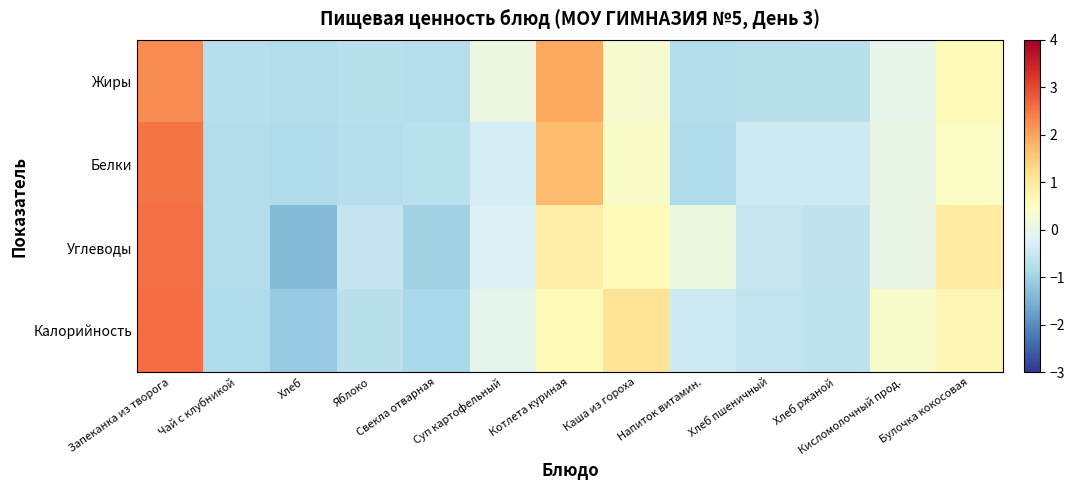

What is the total value across all series at Напиток витамин.?

-2.0